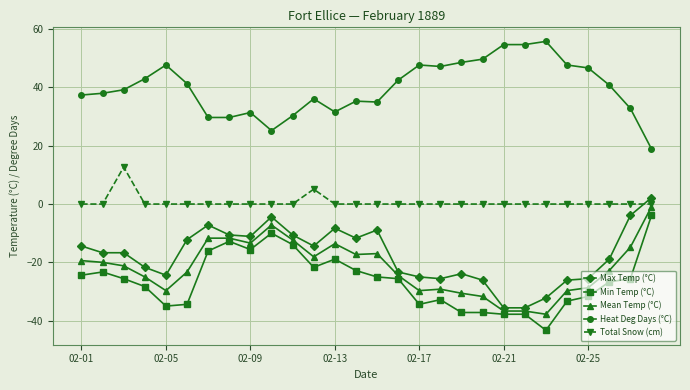

True or false: Max Temp (°C) has more than 0 points higher than both neighbors.

True